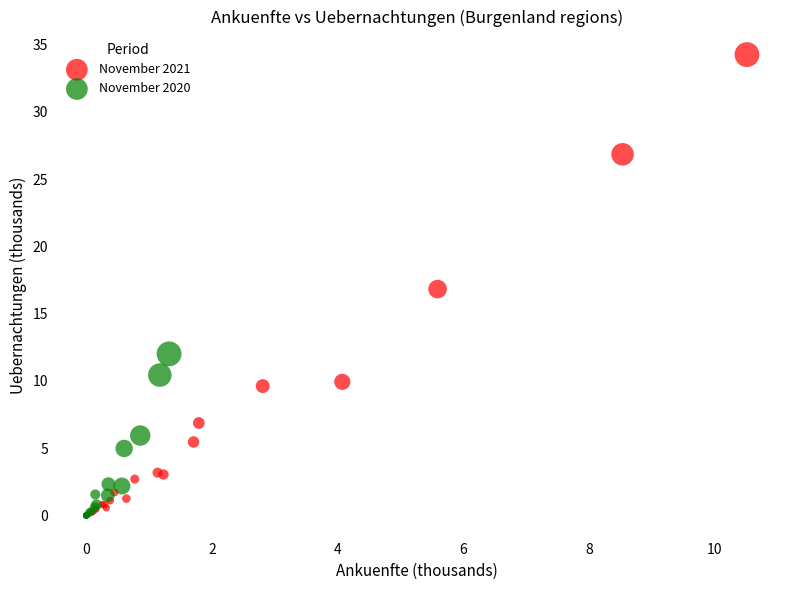

Which series reaches the maximum Y coordinate?

November 2021